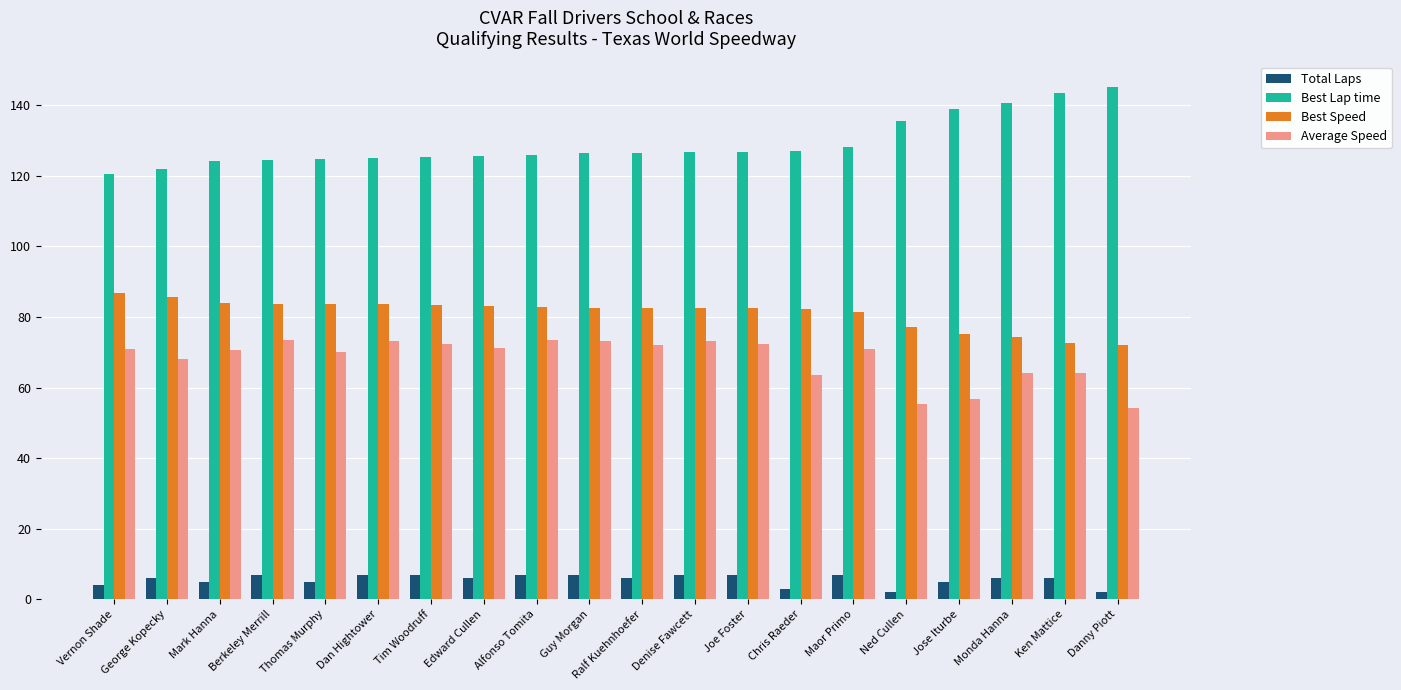

List the series in order of their peak value, highest first.

Best Lap time, Best Speed, Average Speed, Total Laps